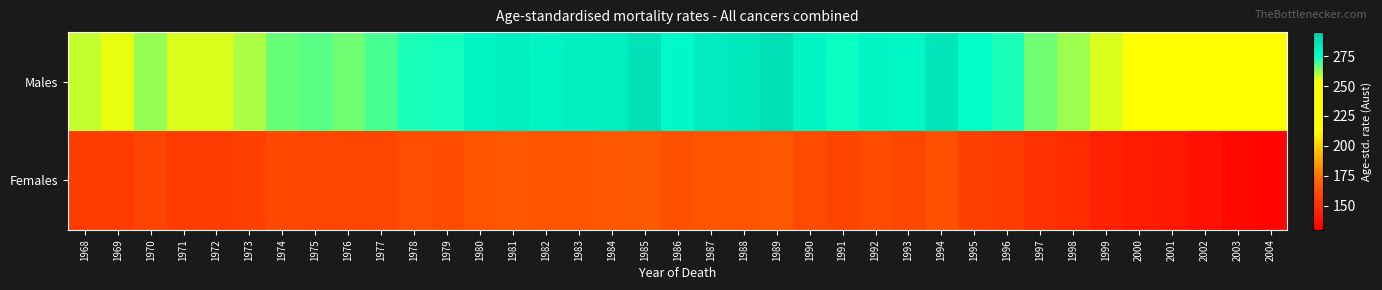

How many distinct data groups are displayed?

2